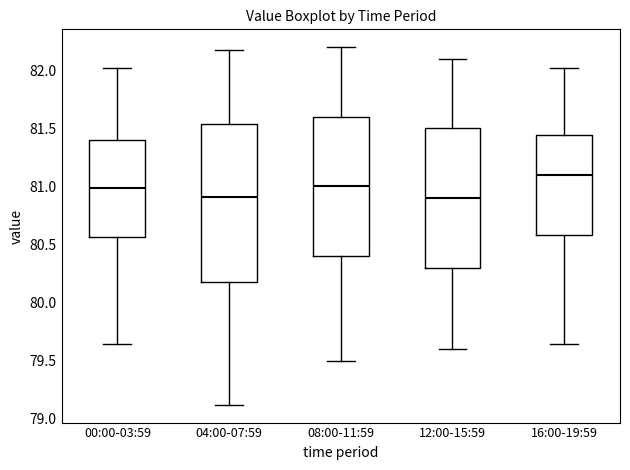

Comparing the boxes themselves (not the whiskers), which one is the tallest?

04:00-07:59